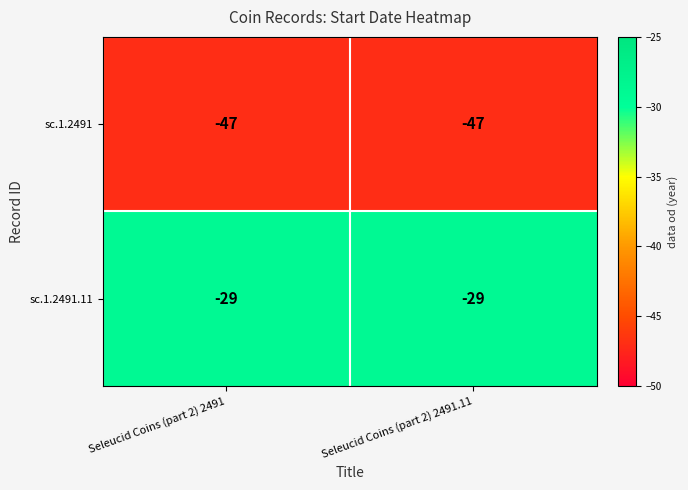

What is the sum of the sc.1.2491.11 values at Seleucid Coins (part 2) 2491.11 and Seleucid Coins (part 2) 2491?

-58